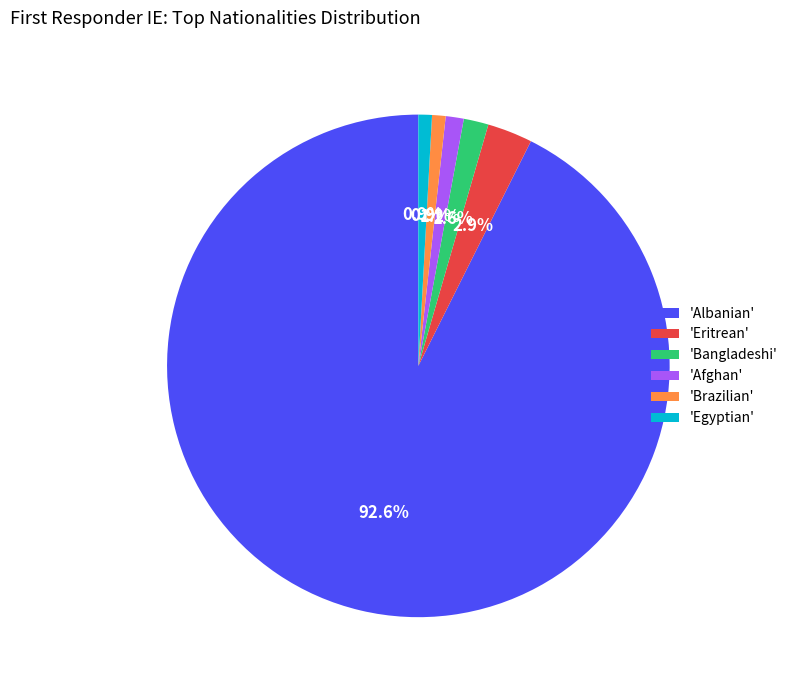

To the nearest percent, what is the average slice percentage?

17%